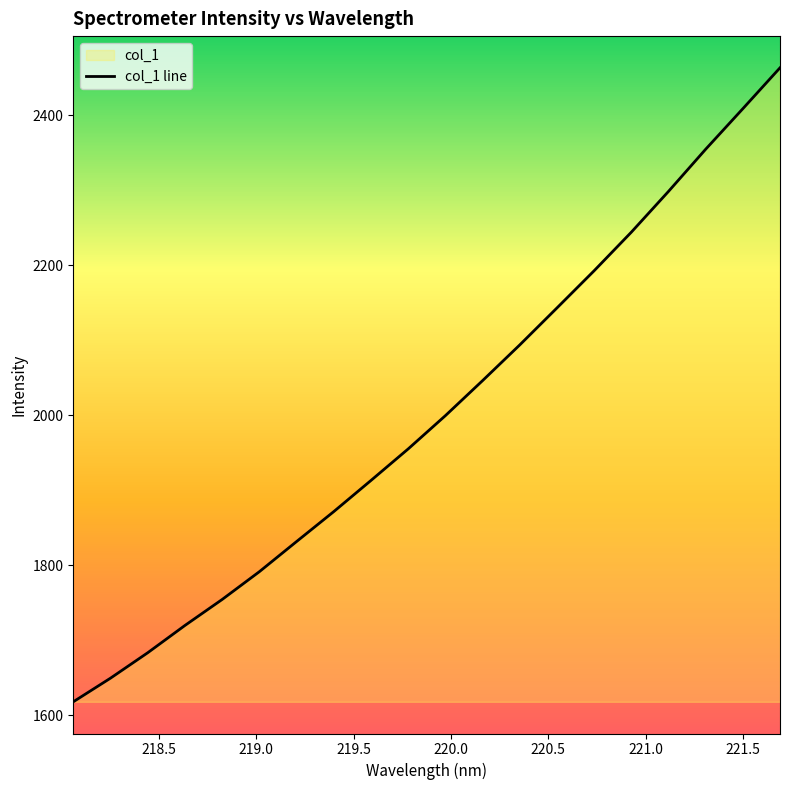

What is the minimum value shown in the chart?

1617.9